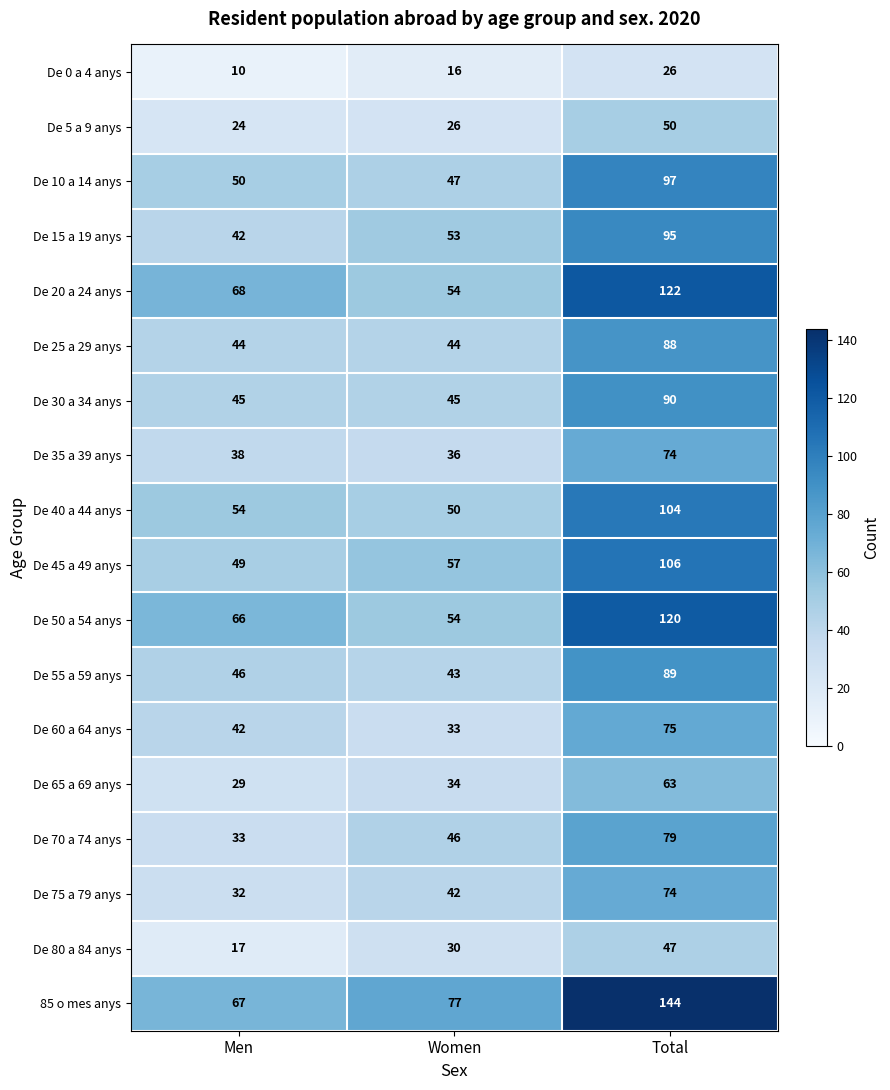

The value of De 15 a 19 anys at Women is 53. True or false?

True